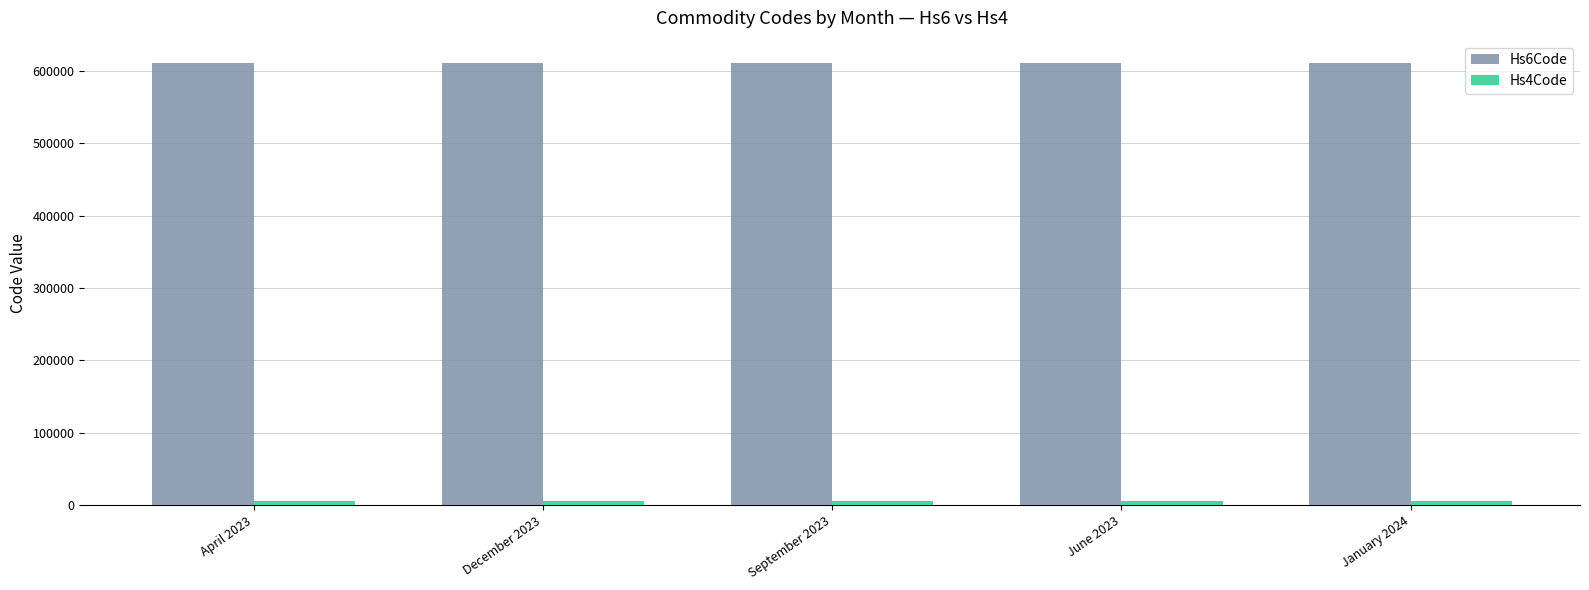

Which series has the largest total across all categories?

Hs6Code